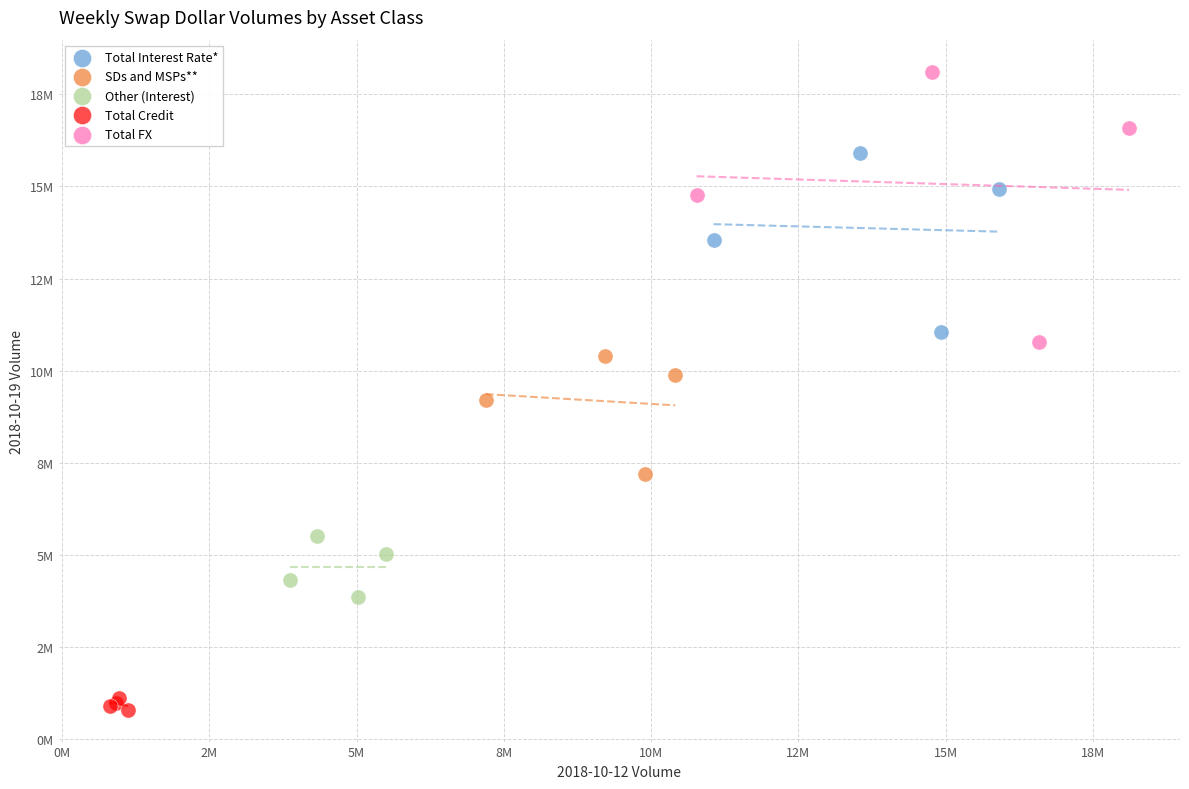

Which series contains the highest Y value?

Total FX